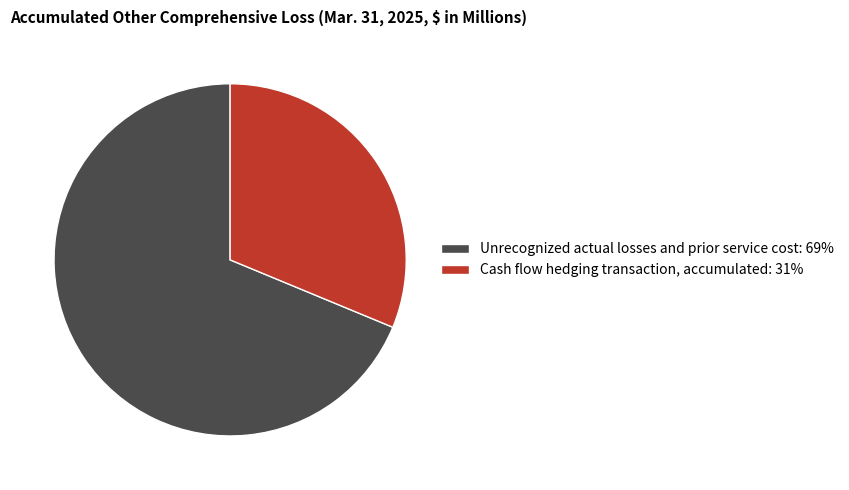

Count the number of slices in the pie.

2